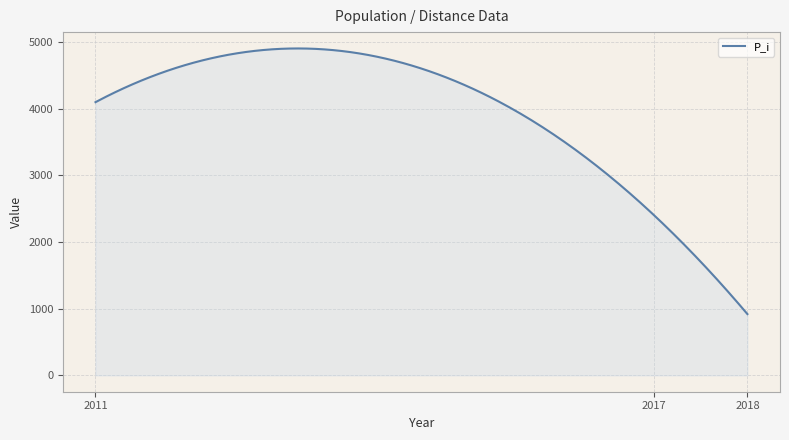

What is the difference between the maximum and minimum values?

3986.0